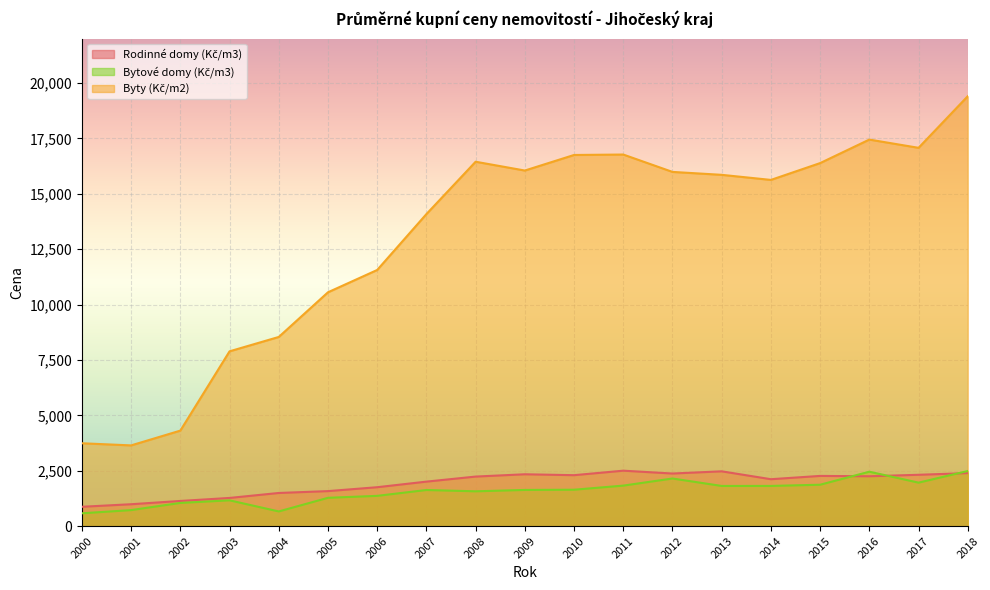

How many interior local valleys does the Byty (Kč/m2) series have?

4